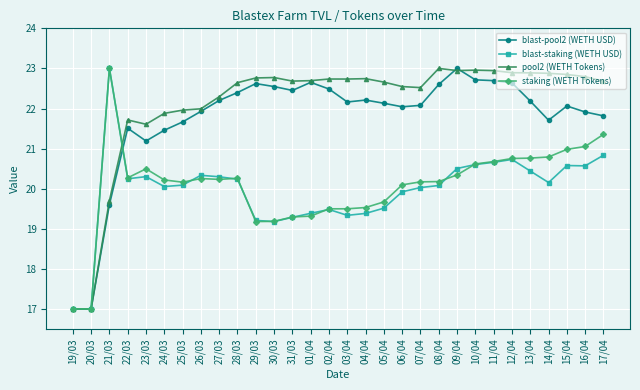

Between 22/03 and 27/03, which series saw the biggest shift?

blast-pool2 (WETH USD)